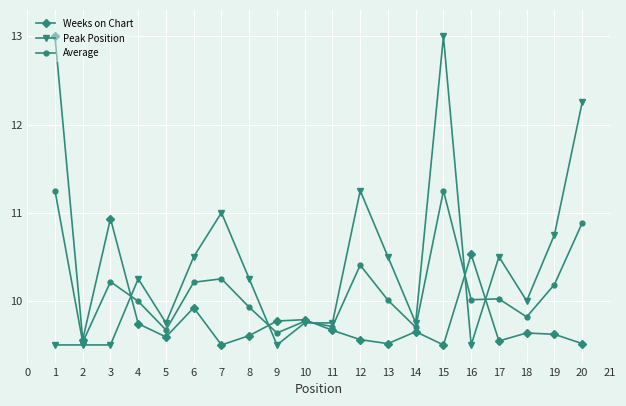

Does the chart have visible grid lines?

Yes